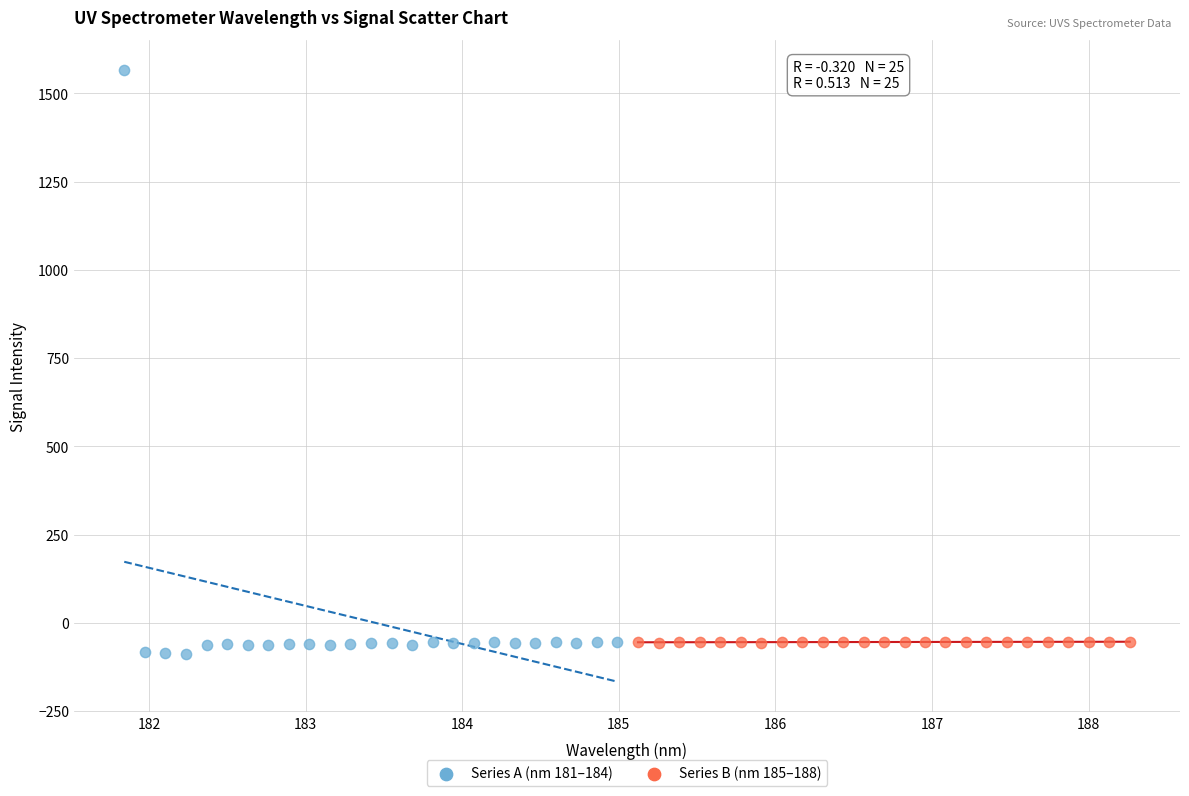

Which series contains the highest Y value?

Series A (nm 181–184)